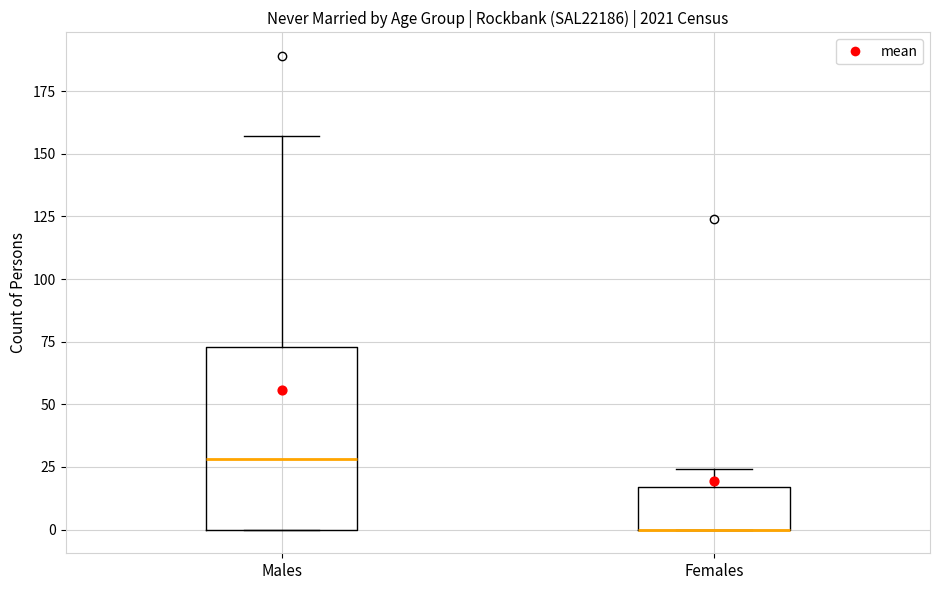

Reading left to right, read every box against the y-axis: the position of its median line, the range the box covers, and the ends of its whiskers. The values are not printed on the chart, so give them approximately, as read against the axis.

Males: median 30, box 0 to 75, whiskers 0 to 155
Females: median 0 (drawn on the box's lower edge), box 0 to 15, whiskers 0 to 25